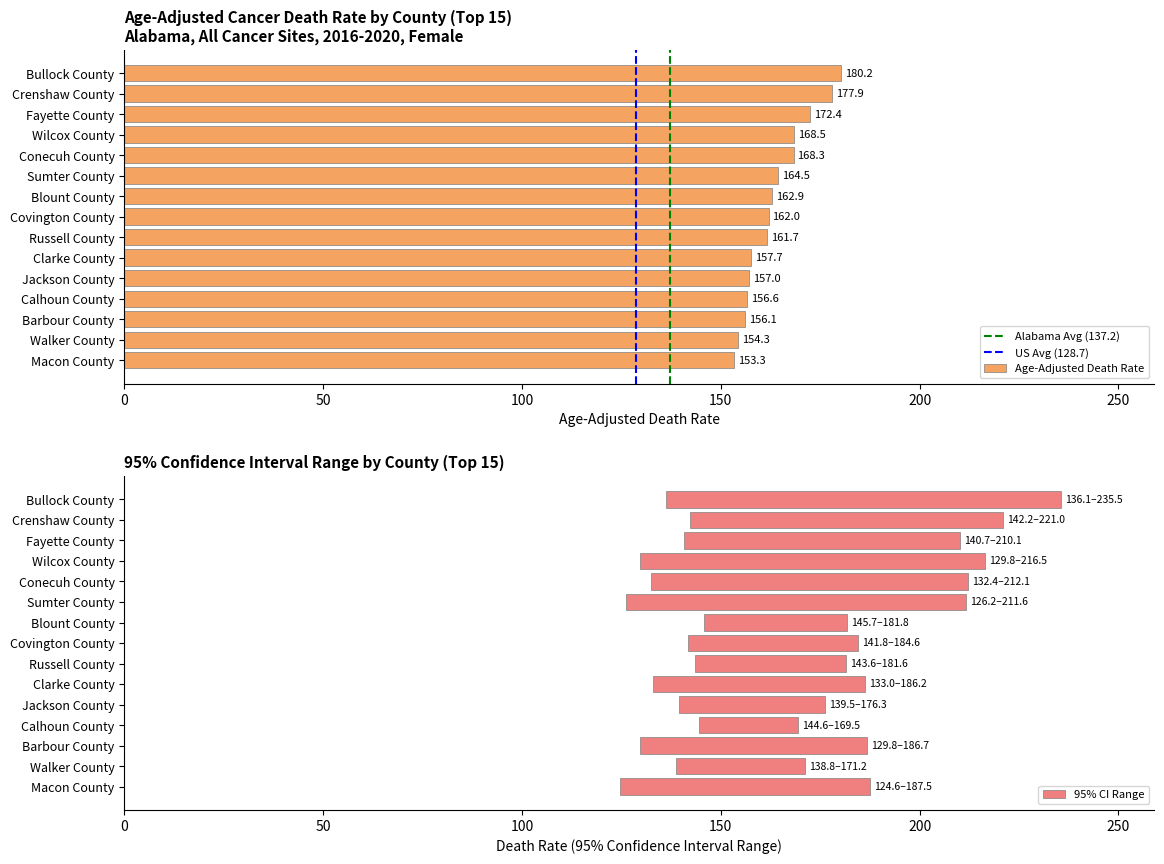

Rank the series at Fayette County from lowest to highest value.

Lower CI (Rate), Age-Adjusted Death Rate, Upper CI (Rate)